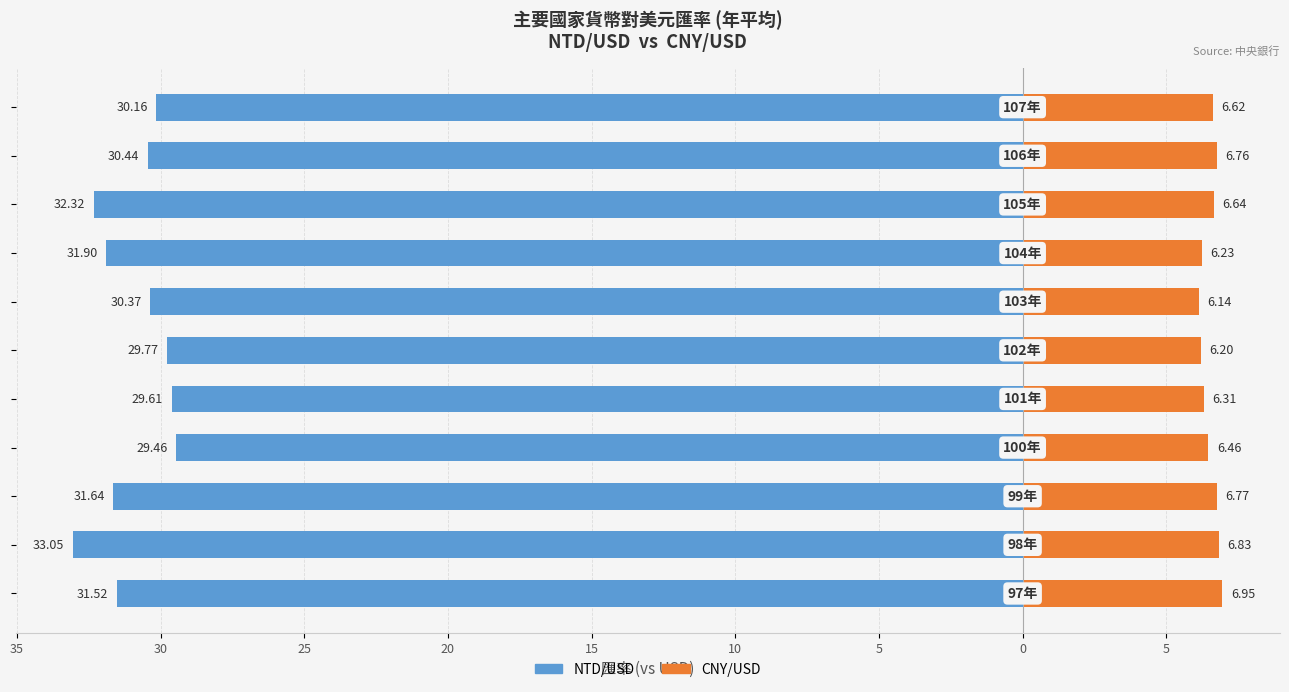

What is the difference between the highest and lowest values at 30?

38.4